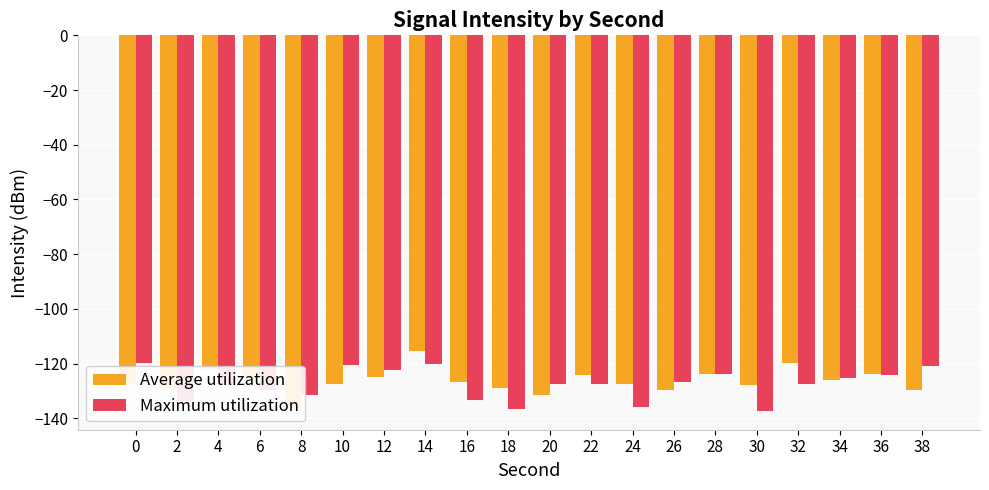

What is the average value of the Maximum utilization series?

-127.6